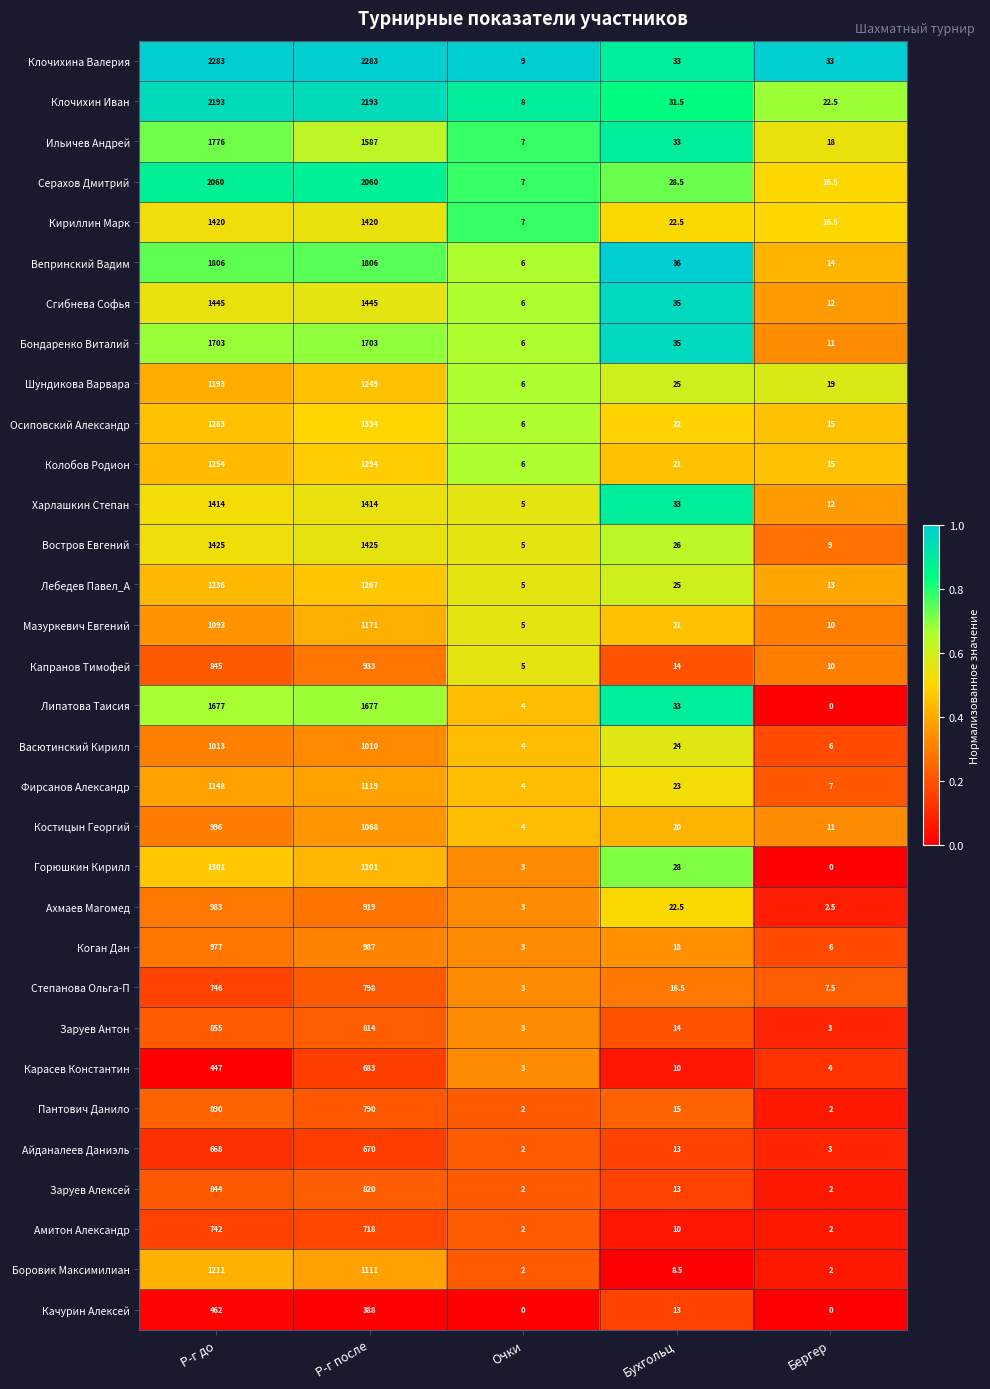

Is it true that Ильичев Андрей equals 33.0 at Бухгольц?

True